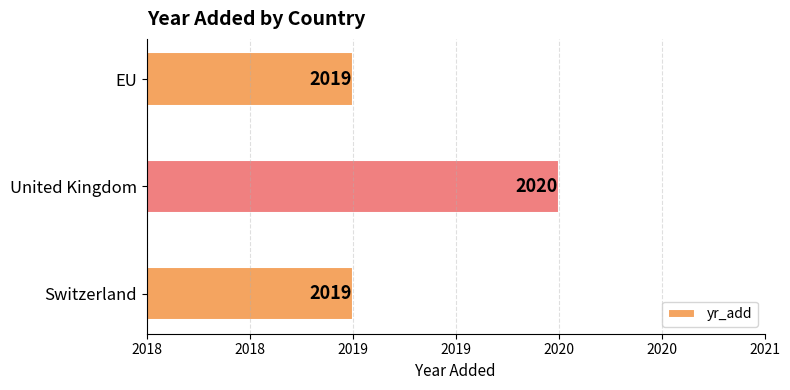

Does the chart contain any negative values?

No